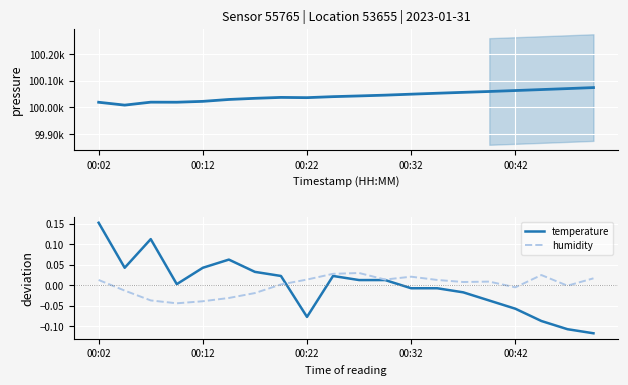

What position from the left is 17?

18